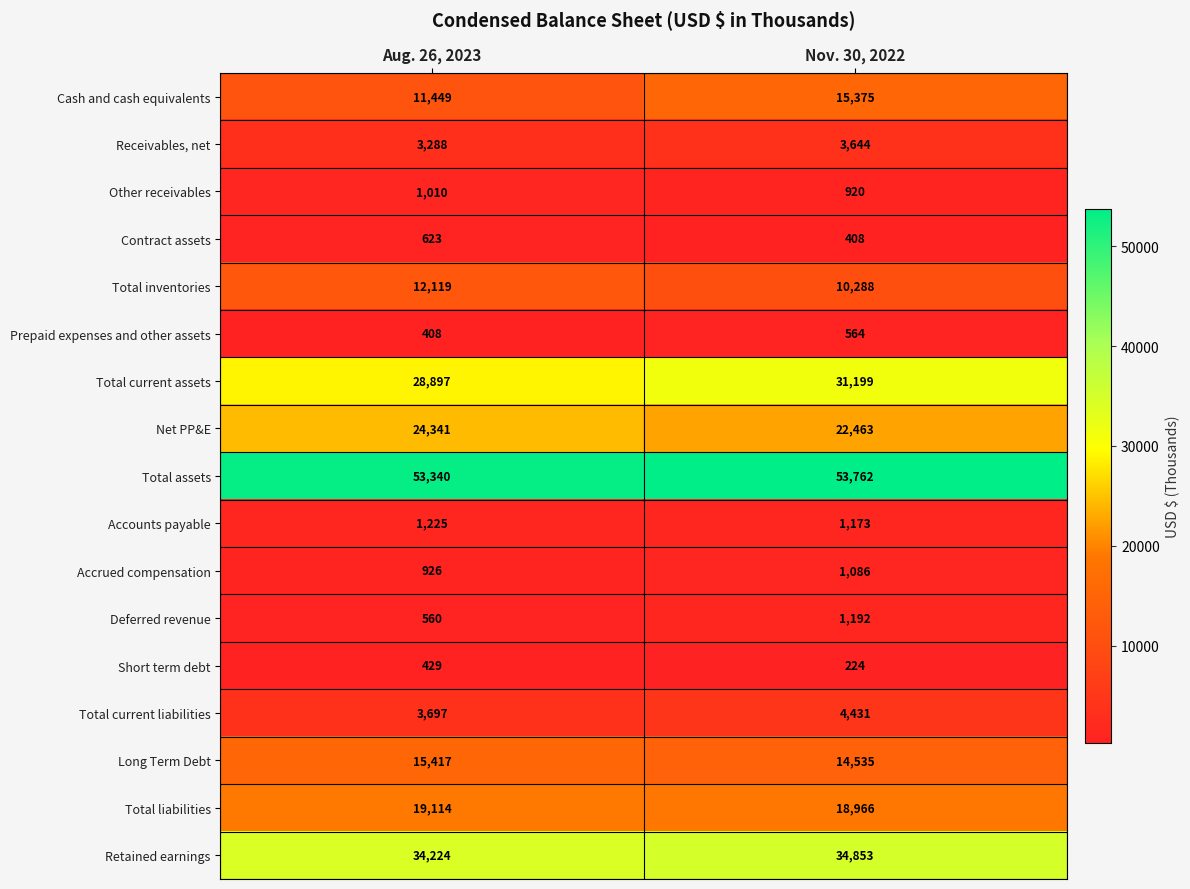

Which series changed the most between Aug. 26, 2023 and Nov. 30, 2022?

Cash and cash equivalents